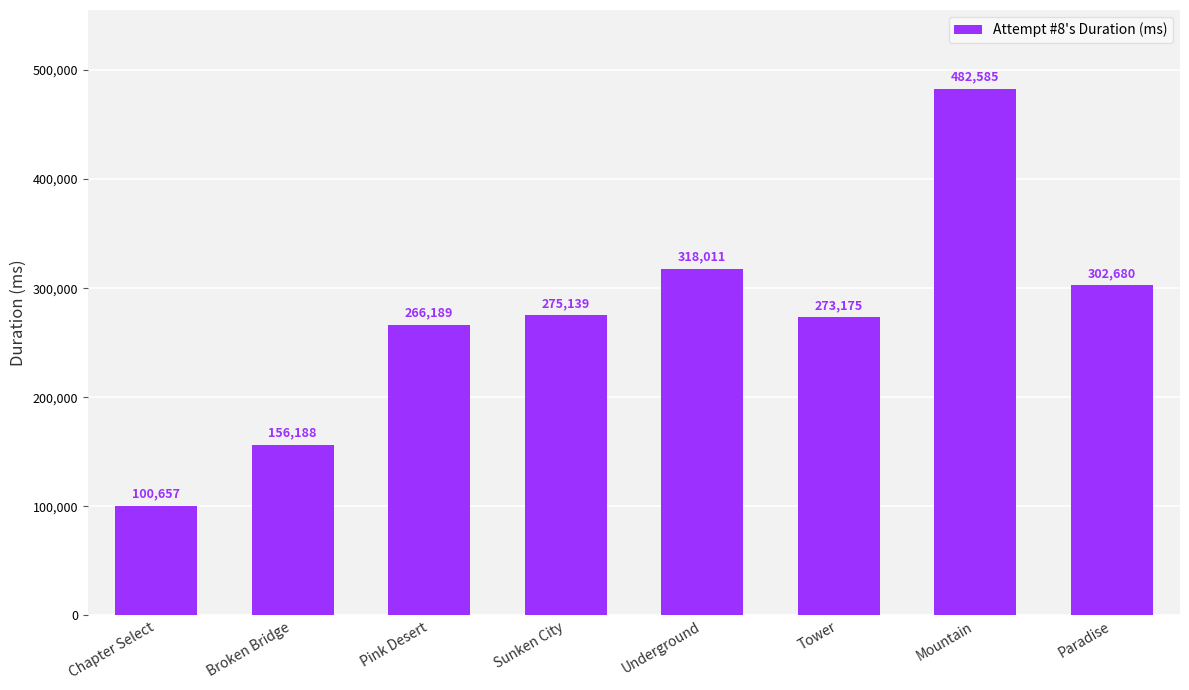

Reading left to right, transcribe all the data shown in this chart.

Chapter Select=100657	Broken Bridge=156188	Pink Desert=266189	Sunken City=275139	Underground=318011	Tower=273175	Mountain=482585	Paradise=302680